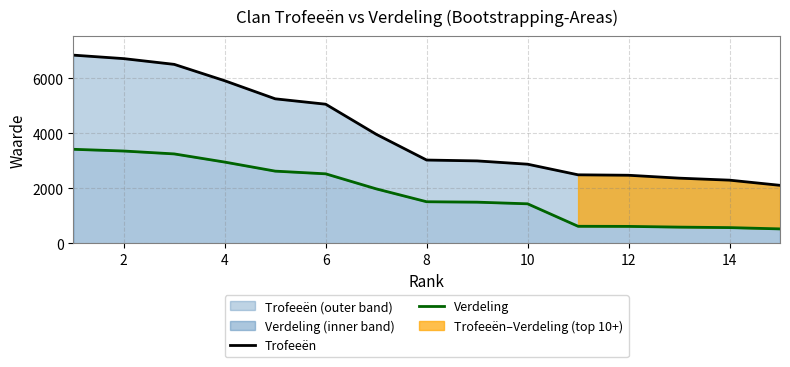

How many values in the Verdeling series exceed 1515?

7